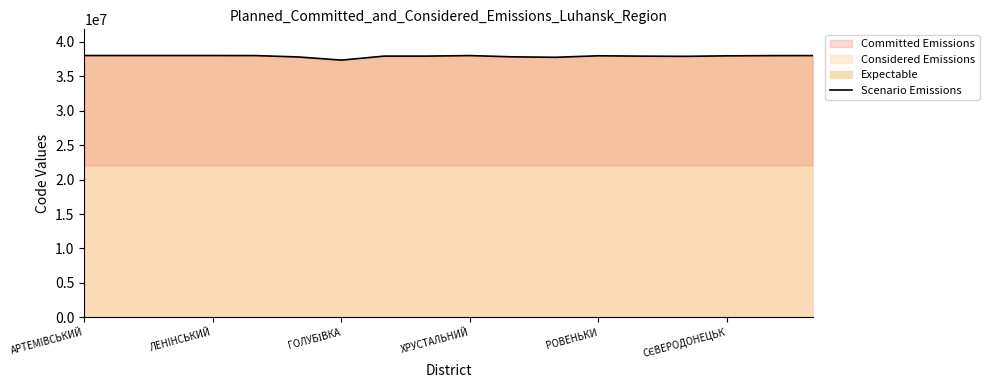

Is it true that Scenario Emissions equals 37991503 at ЛЕНIНСЬКИЙ?

True